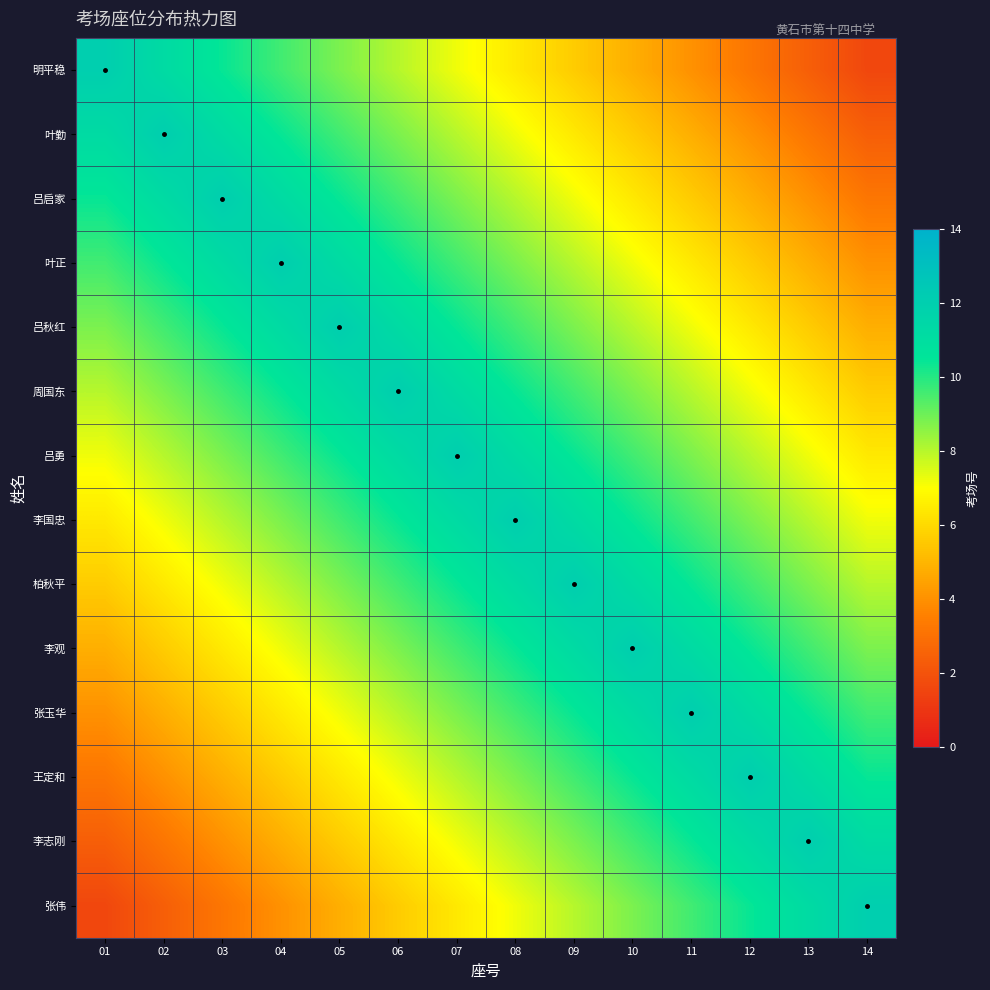

What is the total value across all series at 05?

124.0